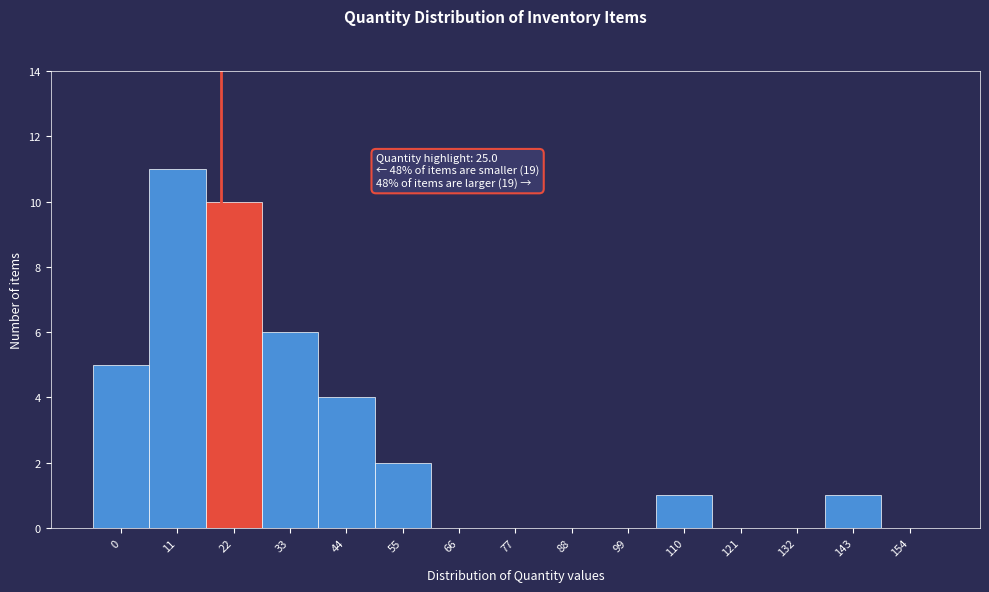

Reading right to left, transcribe all the data shown in this chart.

154=0	143=1	132=0	121=0	110=1	99=0	88=0	77=0	66=0	55=2	44=4	33=6	22=10	11=11	0=5